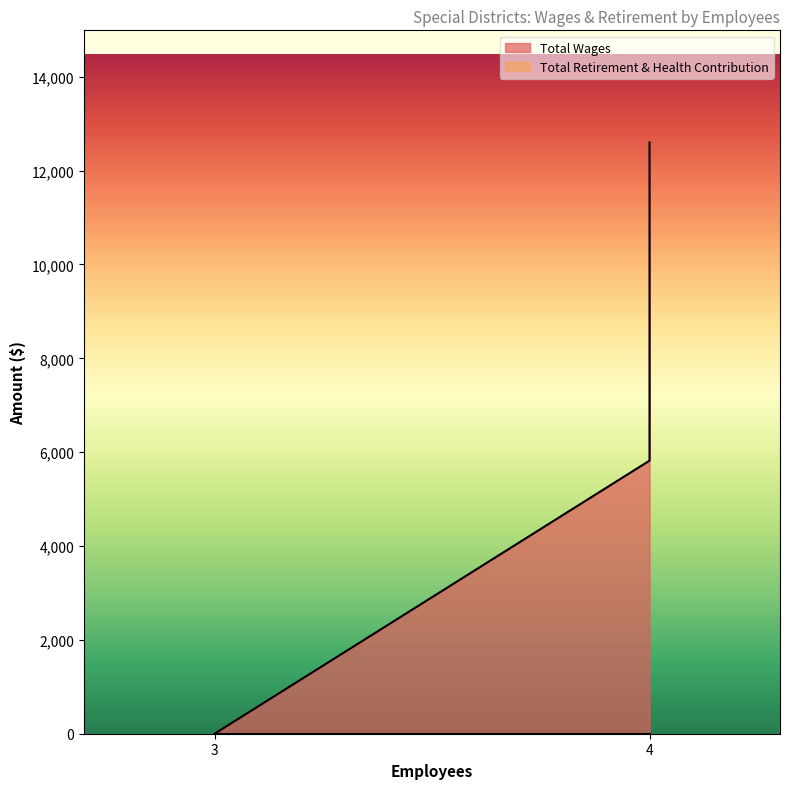

What are all the series names shown in the legend?

Total Wages, Total Retirement & Health Contribution